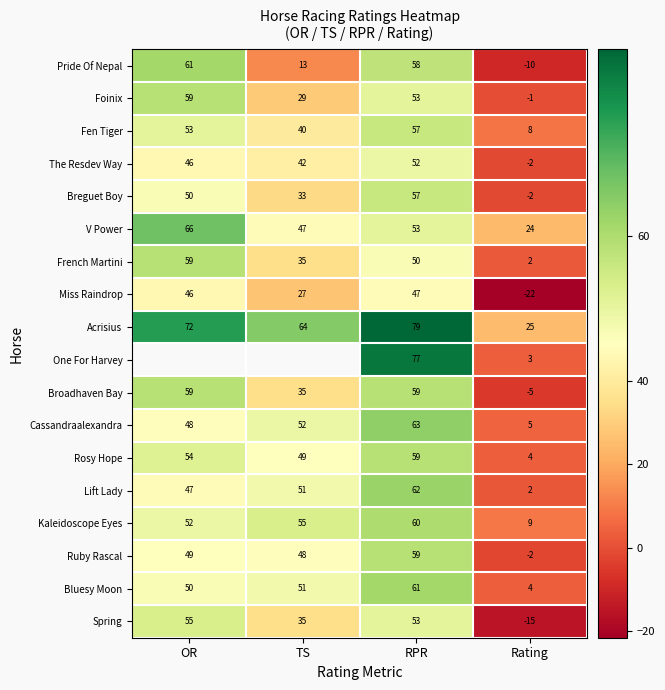

Is the value of Rosy Hope at TS greater than the value of Acrisius at Rating?

Yes